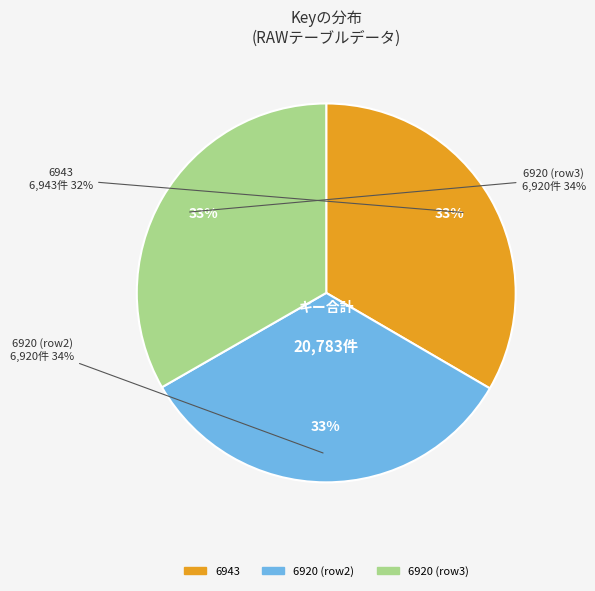

What is the ratio of the value at 6943 to the value at 6920?

1.0